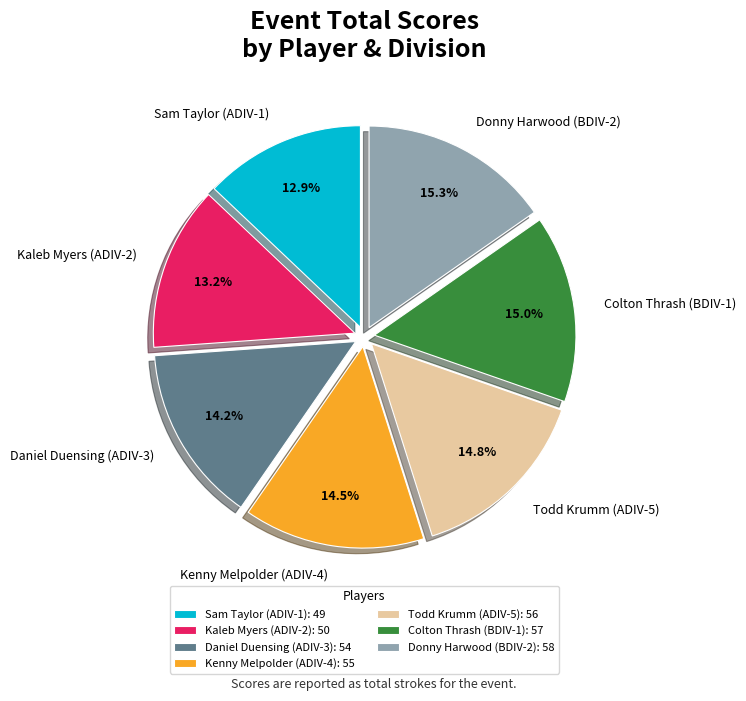

What percentage is the Colton Thrash (BDIV-1) slice, to the nearest percent?

15%